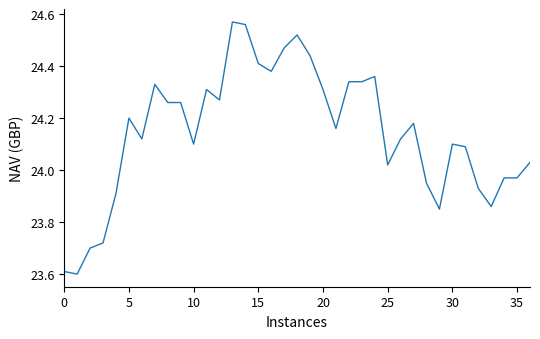

What is the difference between the maximum and minimum values?

1.0